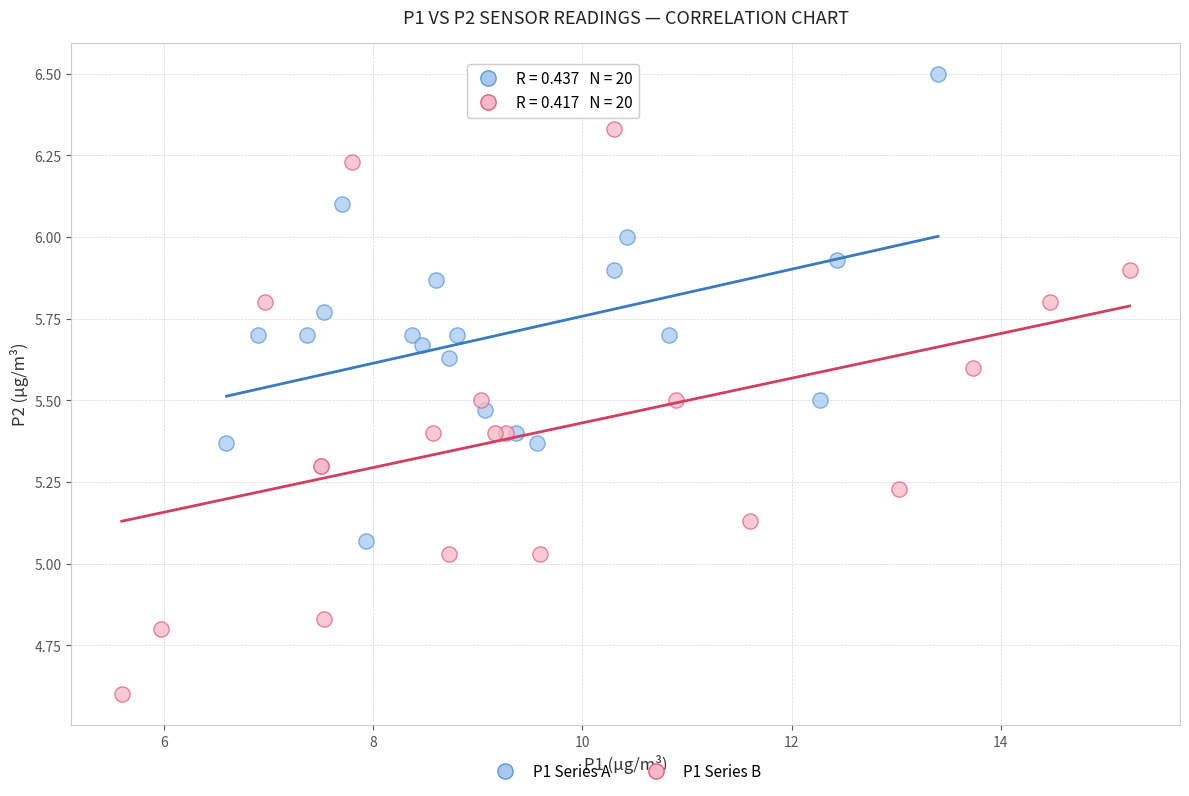

Which series has the largest Y range (max minus min)?

P1 Series B